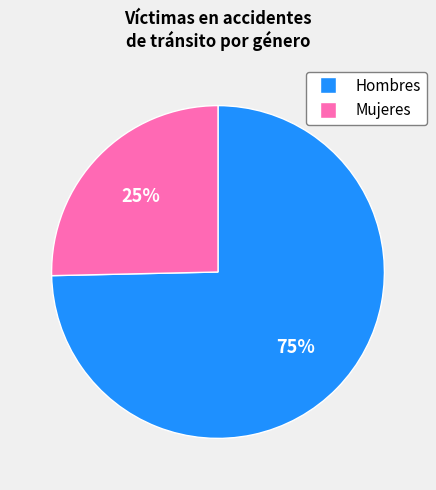

How many slices are in this pie chart?

2